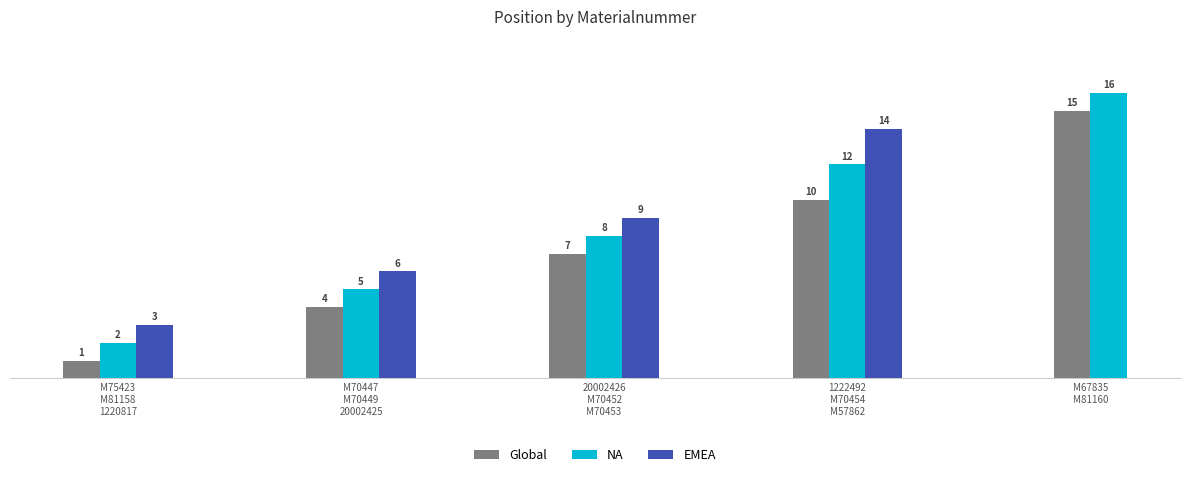

The value at 20002425 is 8. True or false?

False